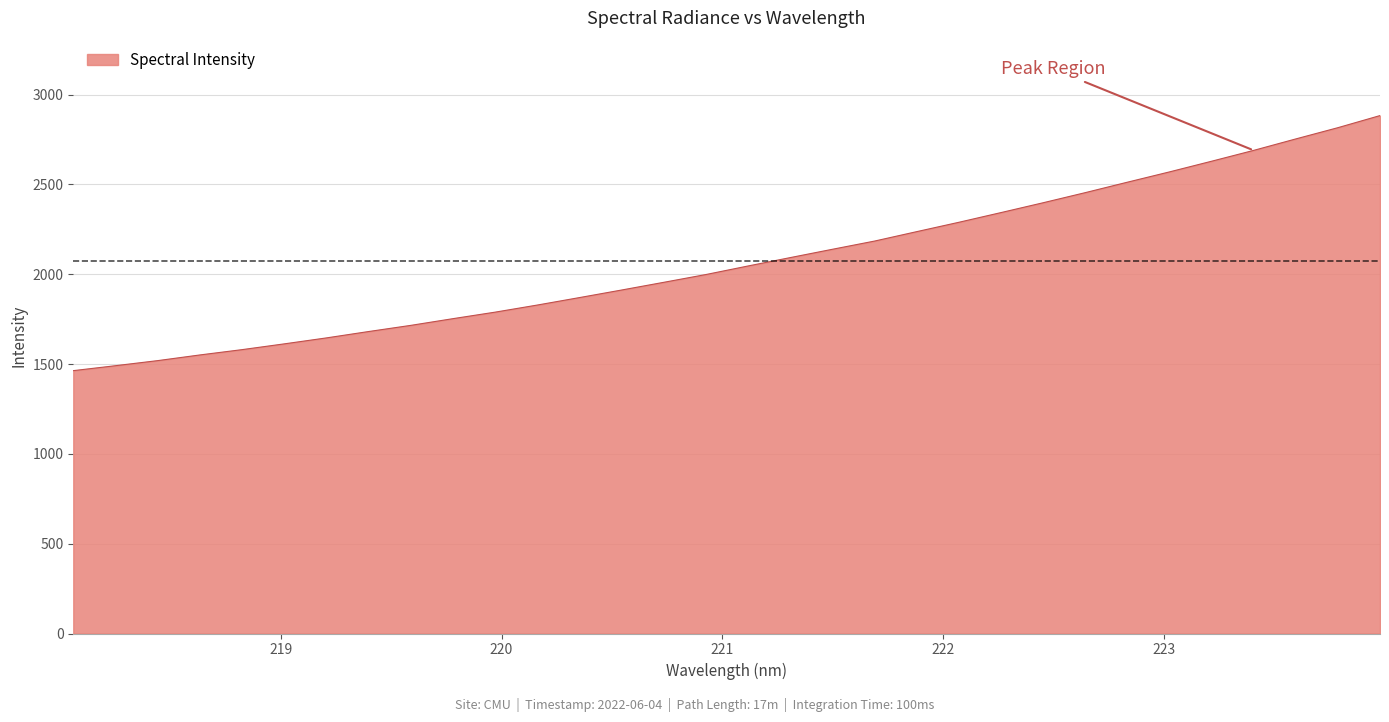

What is the difference between the maximum and minimum values?

1420.2